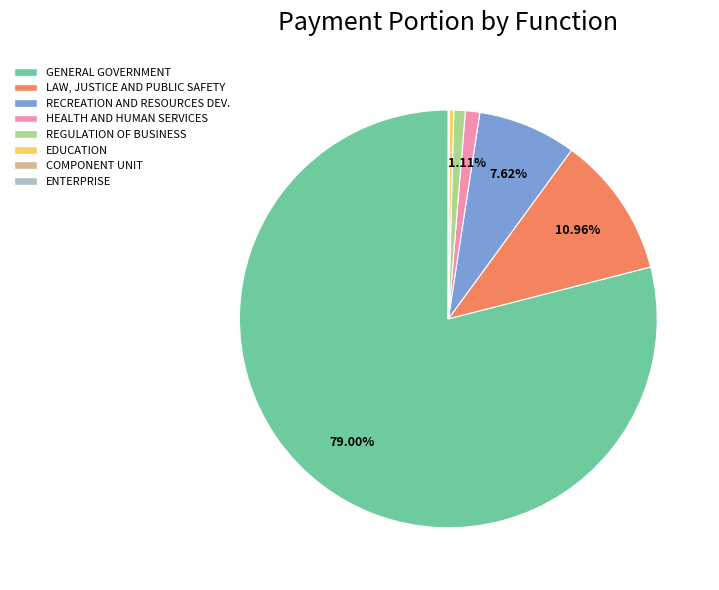

Is there a majority slice in this chart?

Yes